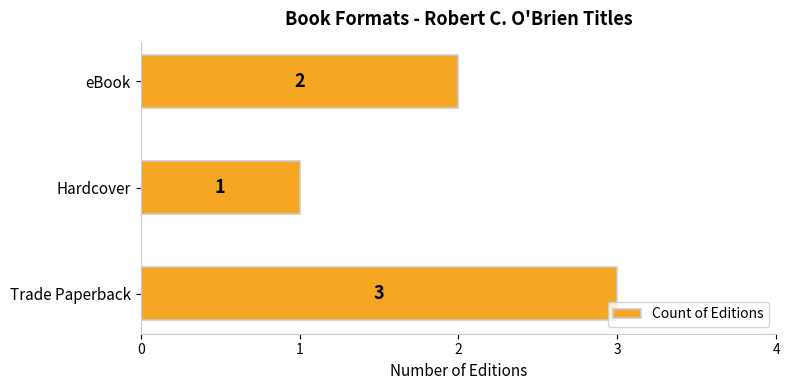

Are the bars horizontal?

Yes